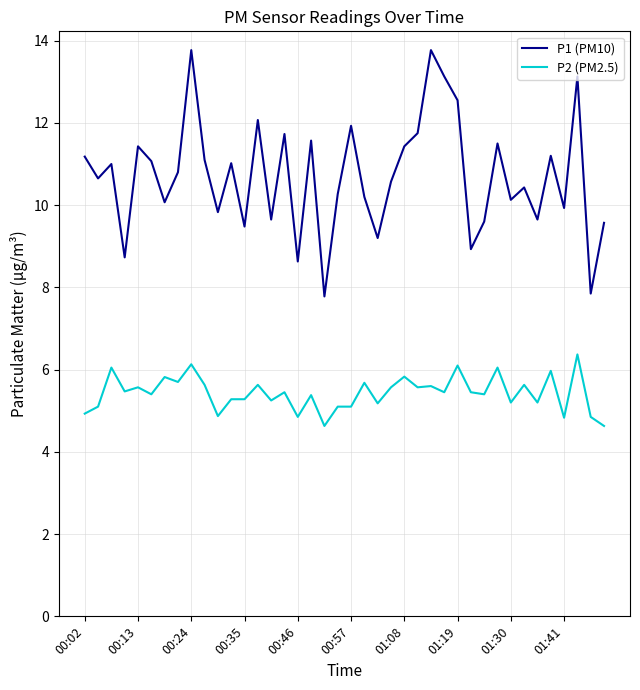

Which series has the largest range (max minus min)?

P1 (PM10)